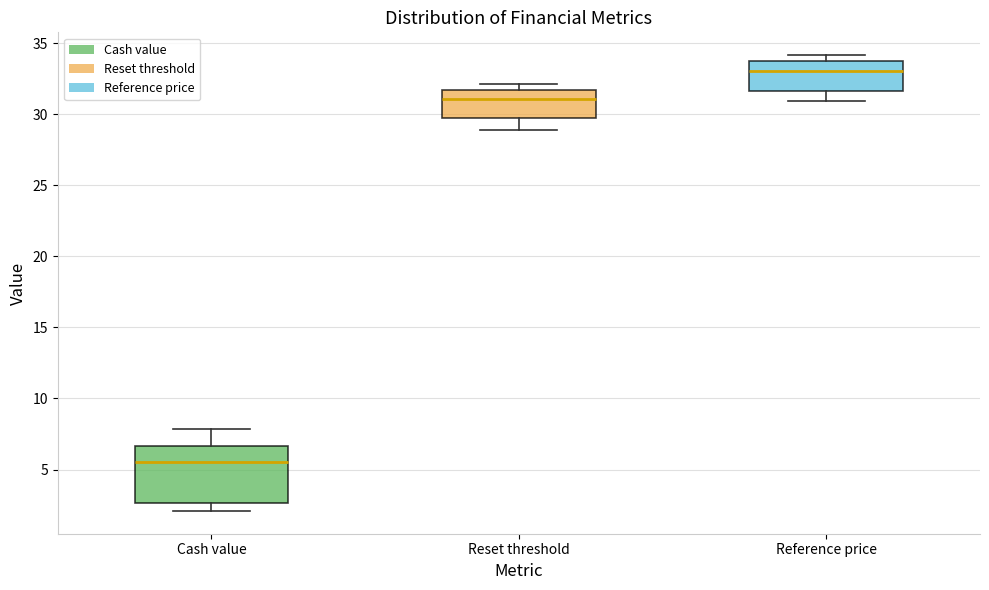

Where does the lower whisker of the box for Reset threshold end on the y-axis? The values are not printed on the chart, so give them approximately, as read against the axis.

29.0